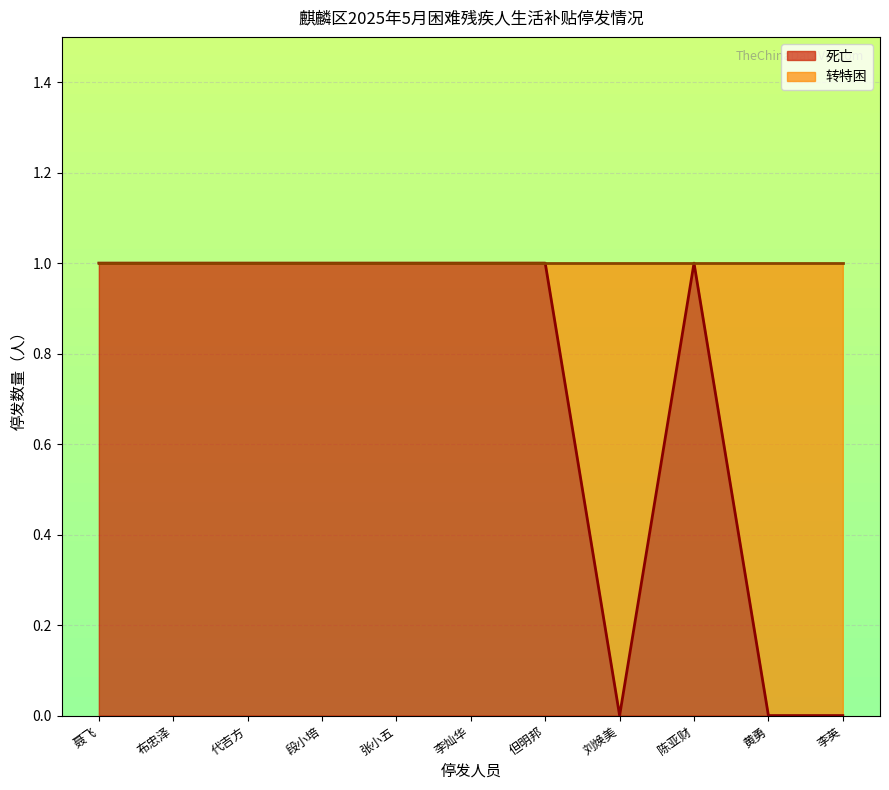

What position from the left is 黄勇?

10